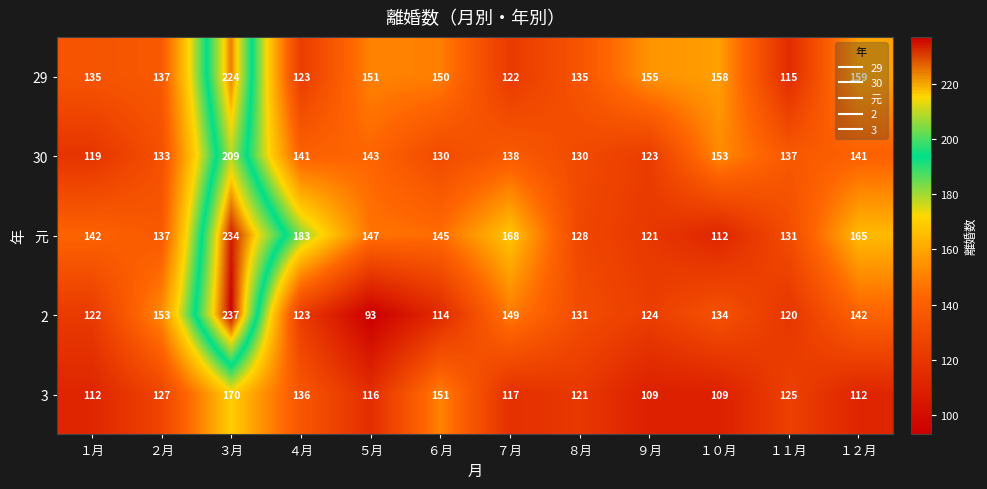

At which label does 30 first exceed 138?

３月